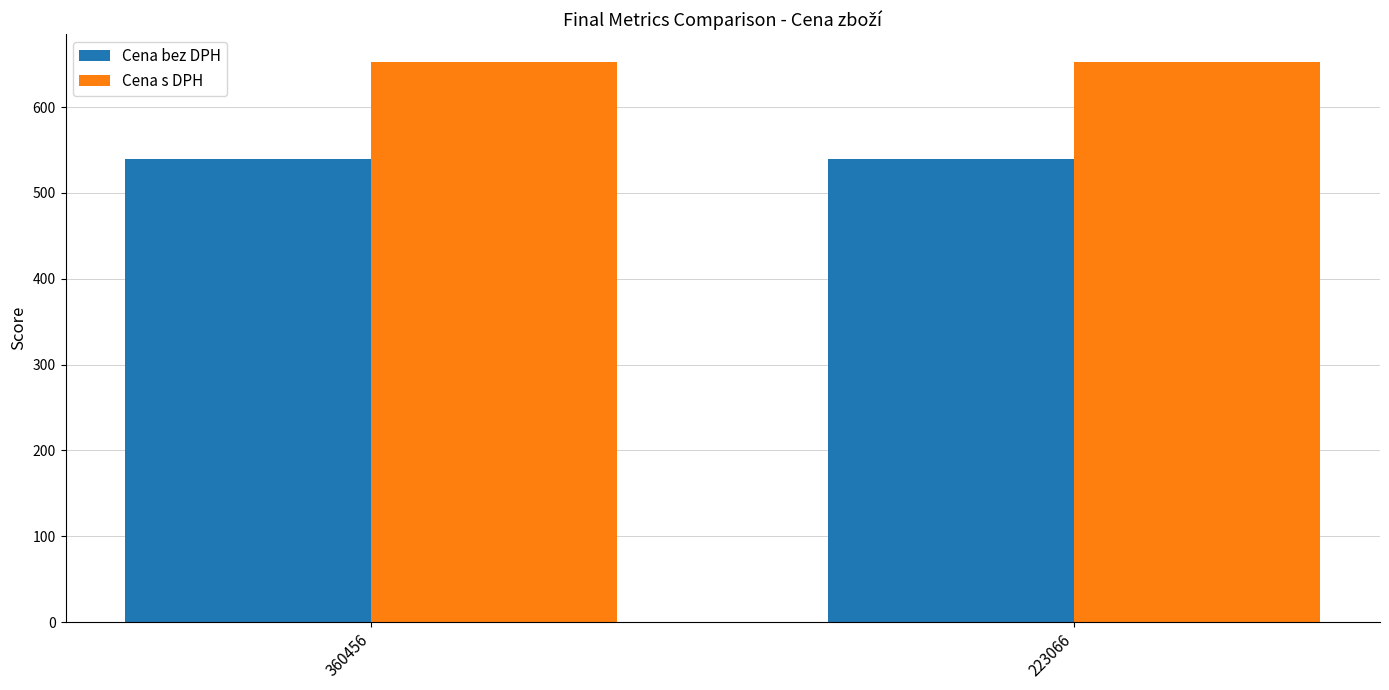

What is the total value across all series at 223066?

1191.2